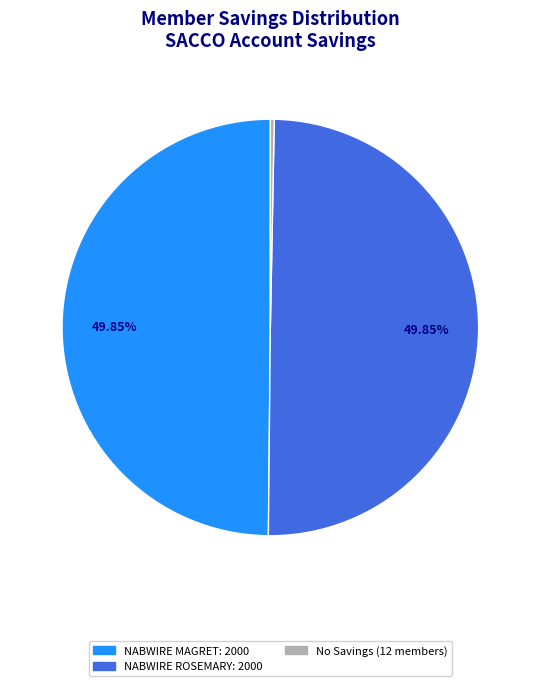

How many segments does this pie chart have?

3